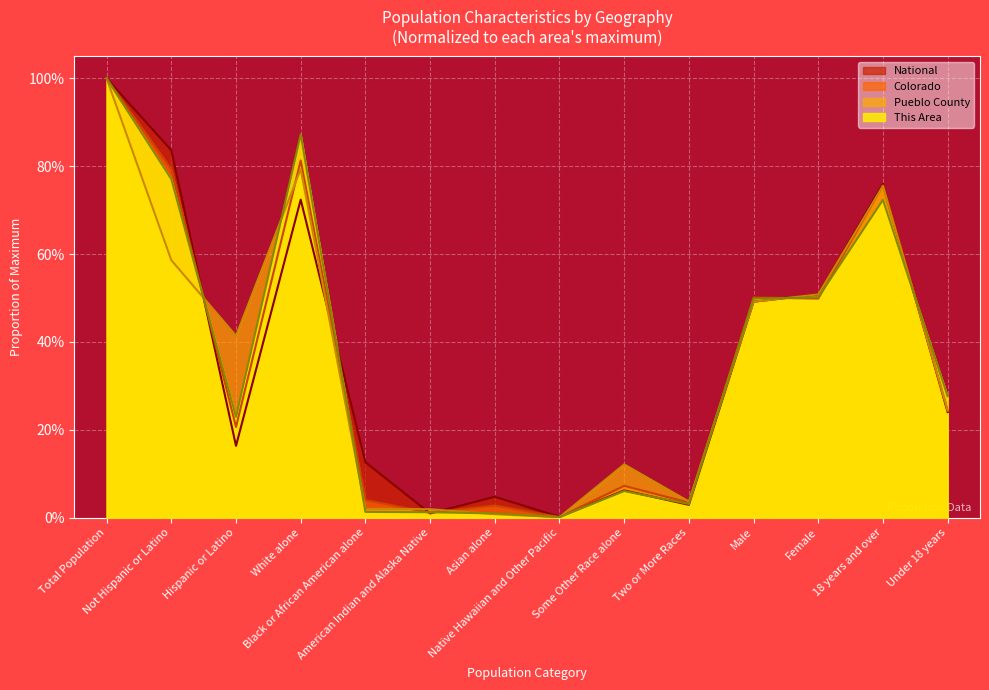

Reading left to right, extract all data points from this chart.

This Area: Total Population=1.0	Not Hispanic or Latino=0.8	Hispanic or Latino=0.2	White alone=0.9	Black or African American alone=0.0	American Indian and Alaska Native=0.0	Asian alone=0.0	Native Hawaiian and Other Pacific=0.0	Some Other Race alone=0.1	Two or More Races=0.0	Male=0.5	Female=0.5	18 years and over=0.7	Under 18 years=0.3
Pueblo County: Total Population=1.0	Not Hispanic or Latino=0.6	Hispanic or Latino=0.4	White alone=0.8	Black or African American alone=0.0	American Indian and Alaska Native=0.0	Asian alone=0.0	Native Hawaiian and Other Pacific=0.0	Some Other Race alone=0.1	Two or More Races=0.0	Male=0.5	Female=0.5	18 years and over=0.8	Under 18 years=0.2
Colorado: Total Population=1.0	Not Hispanic or Latino=0.8	Hispanic or Latino=0.2	White alone=0.8	Black or African American alone=0.0	American Indian and Alaska Native=0.0	Asian alone=0.0	Native Hawaiian and Other Pacific=0.0	Some Other Race alone=0.1	Two or More Races=0.0	Male=0.5	Female=0.5	18 years and over=0.8	Under 18 years=0.2
National: Total Population=1.0	Not Hispanic or Latino=0.8	Hispanic or Latino=0.2	White alone=0.7	Black or African American alone=0.1	American Indian and Alaska Native=0.0	Asian alone=0.0	Native Hawaiian and Other Pacific=0.0	Some Other Race alone=0.1	Two or More Races=0.0	Male=0.5	Female=0.5	18 years and over=0.8	Under 18 years=0.2